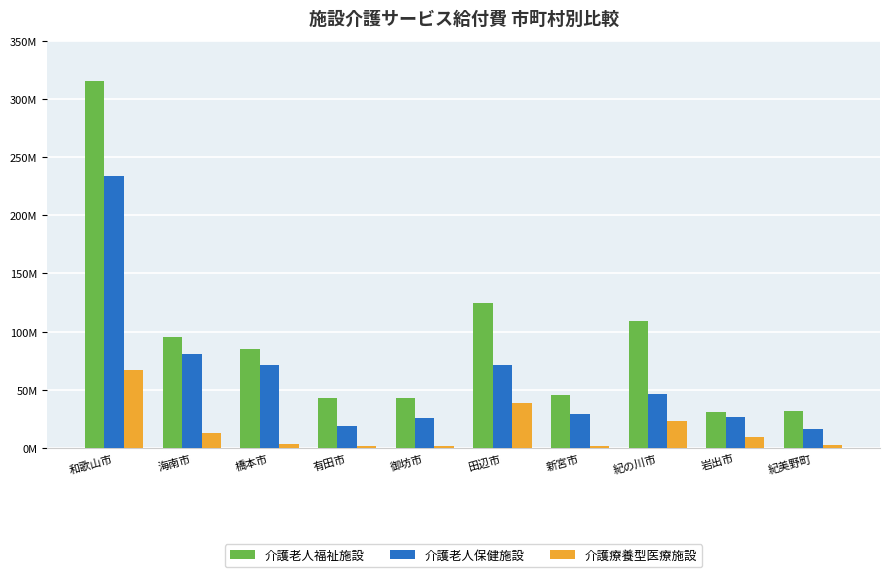

What are all the series names shown in the legend?

介護老人福祉施設, 介護老人保健施設, 介護療養型医療施設